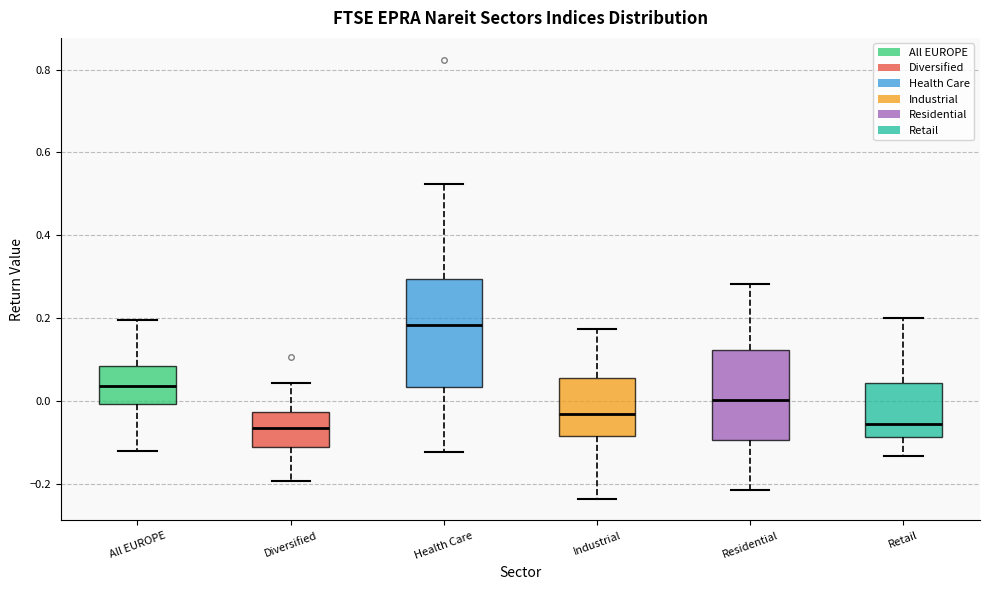

Reading left to right, read every box against the y-axis: the position of its median line, the range the box covers, and the ends of its whiskers. The values are not printed on the chart, so give them approximately, as read against the axis.

All EUROPE: median 0.04, box 0.00 to 0.08, whiskers -0.12 to 0.20
Diversified: median -0.06, box -0.12 to -0.02, whiskers -0.20 to 0.04
Health Care: median 0.18, box 0.04 to 0.30, whiskers -0.12 to 0.52
Industrial: median -0.04, box -0.08 to 0.06, whiskers -0.24 to 0.18
Residential: median 0.00, box -0.10 to 0.12, whiskers -0.22 to 0.28
Retail: median -0.06, box -0.08 to 0.04, whiskers -0.14 to 0.20